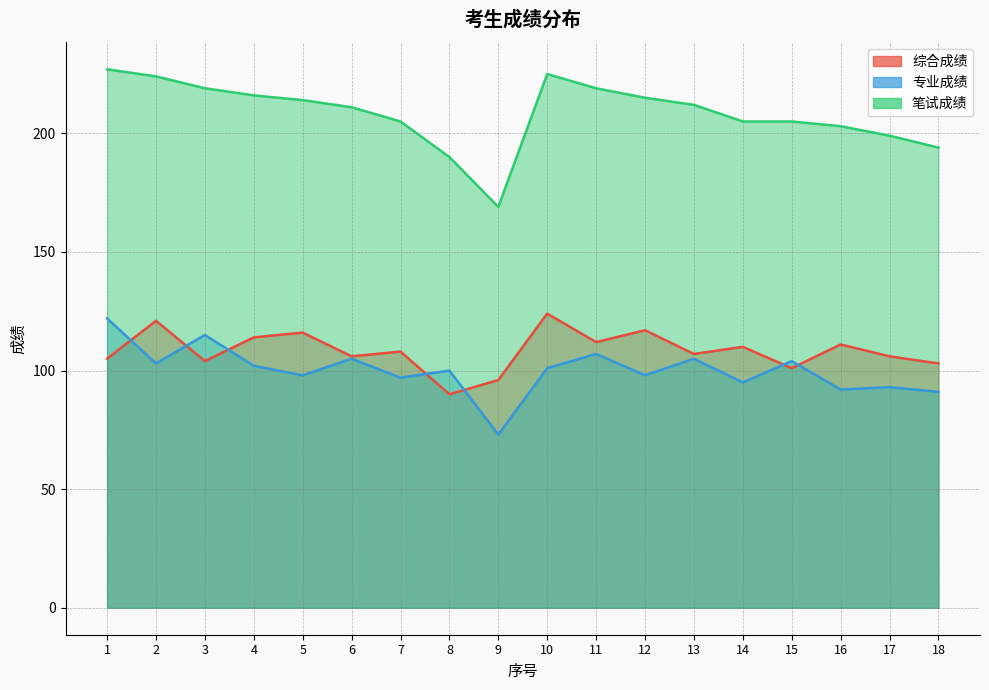

What are all the series names shown in the legend?

综合成绩, 专业成绩, 笔试成绩